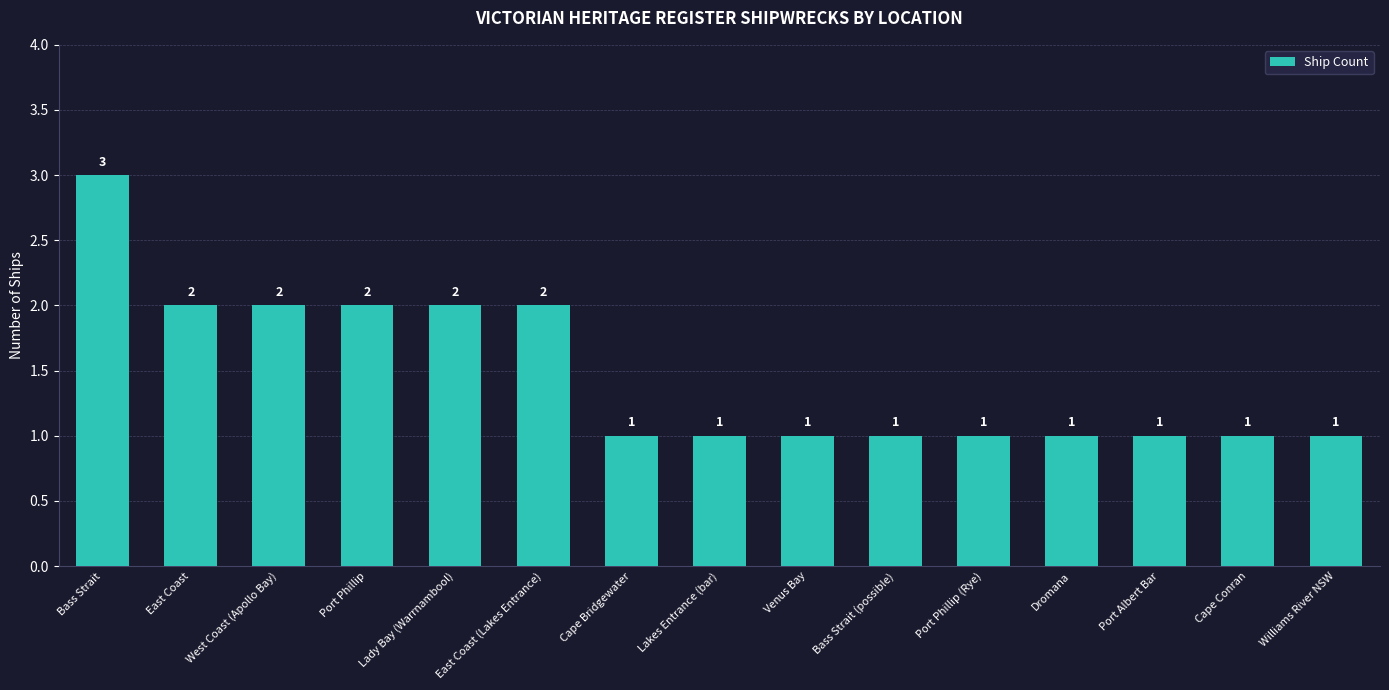

What is the difference between the values at Williams River NSW and East Coast?

1